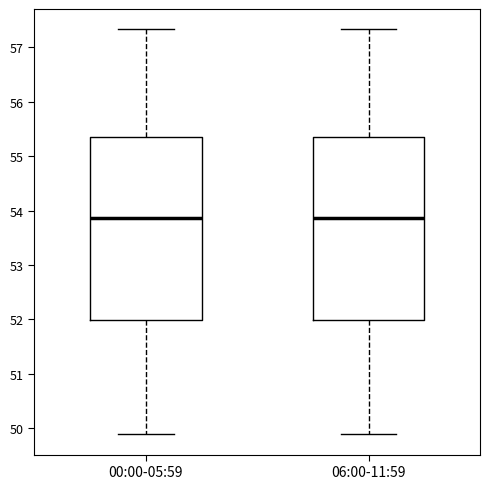

Reading left to right, transcribe this box plot: for each box, give where its median line is, the range the box spans, and where its two whiskers end, as read against the y-axis. The values are not printed on the chart, so give them approximately, as read against the axis.

00:00-05:59: median 53.9, box 52.0 to 55.4, whiskers 49.9 to 57.3
06:00-11:59: median 53.9, box 52.0 to 55.4, whiskers 49.9 to 57.3